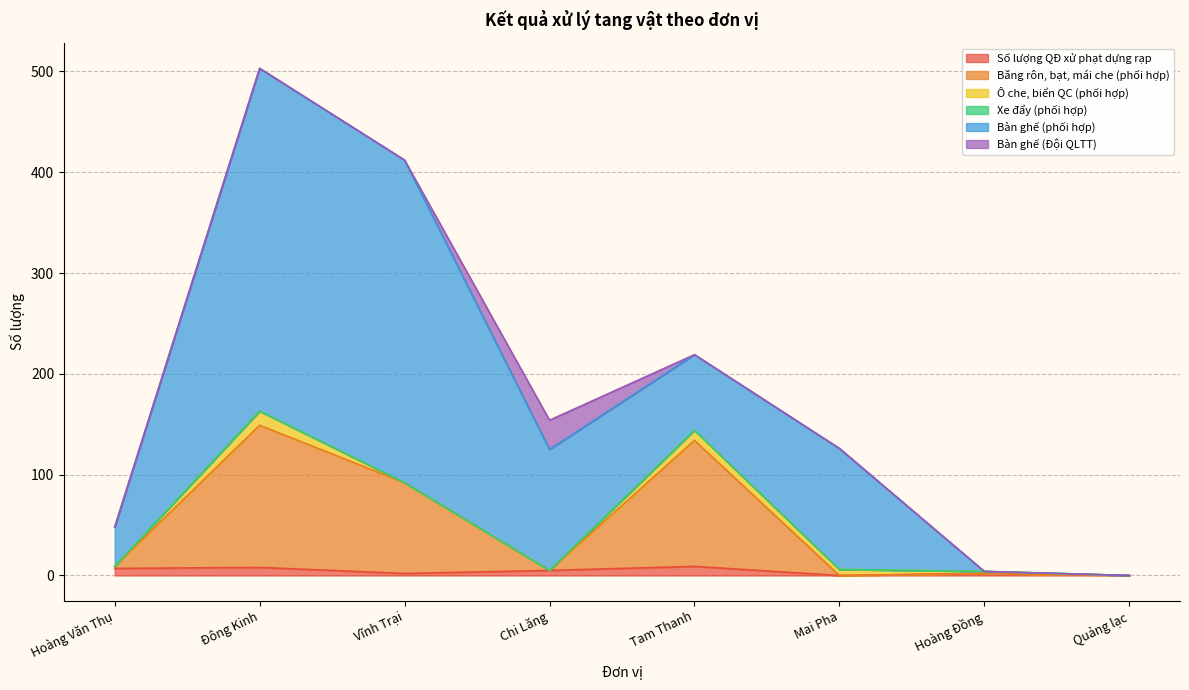

What value does the Số lượng QĐ xử phạt dựng rạp series have at Tam Thanh?

9